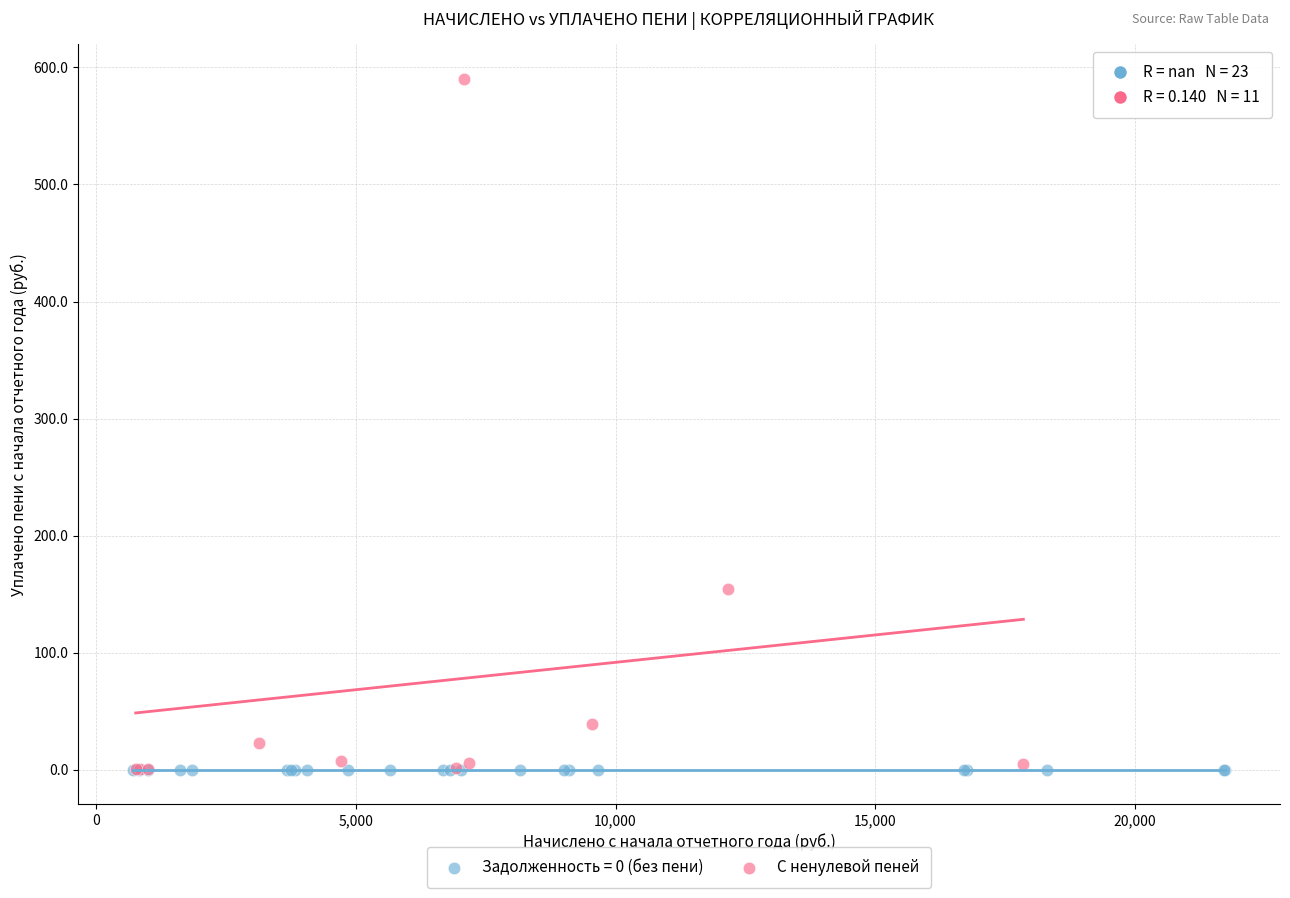

Which series reaches the maximum Y coordinate?

С ненулевой пеней